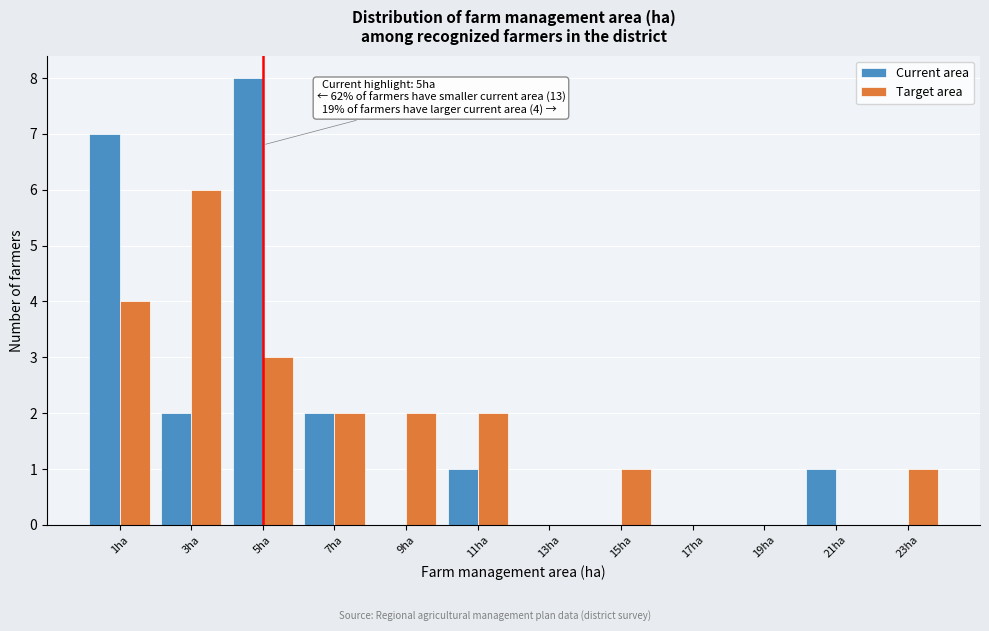

In the Current area series, which range on the x-axis has the tallest bar?

4 to 6